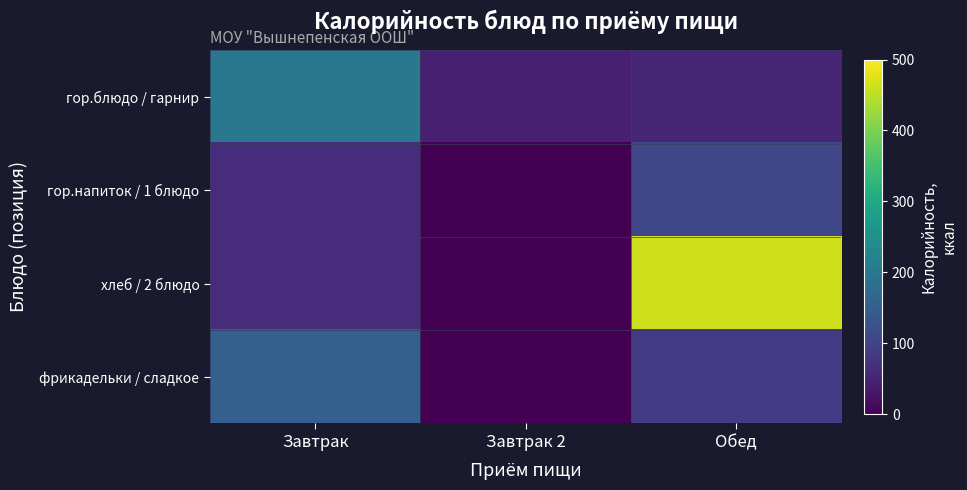

At which category is the sum across all series the highest?

Обед